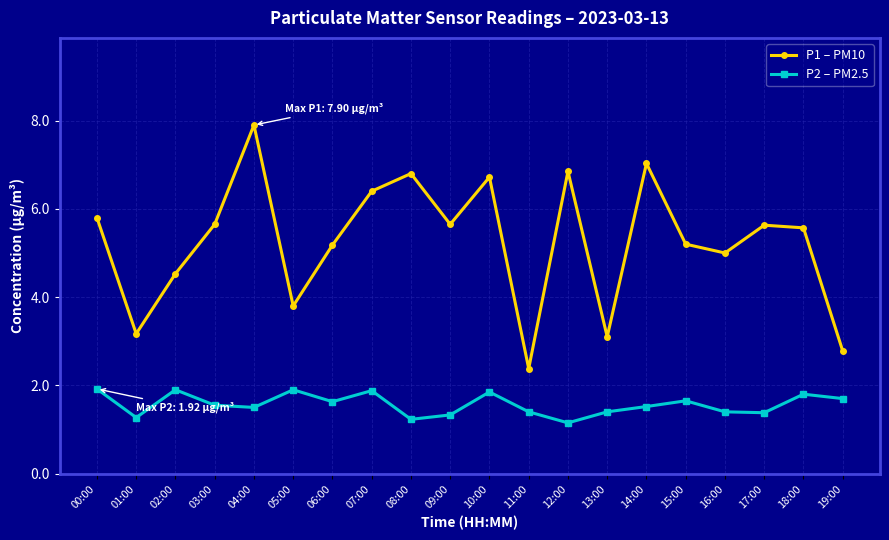

At how many categories does at least one series exceed 3?

18